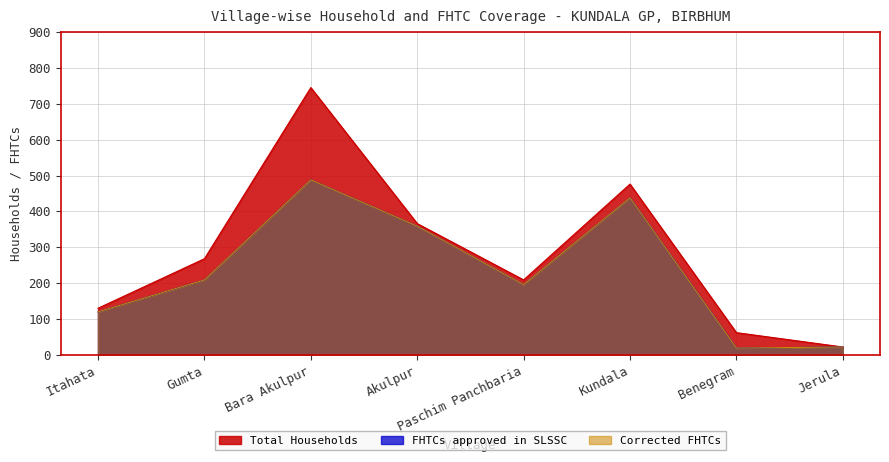

At which label does Corrected FHTCs reach its minimum?

Benegram